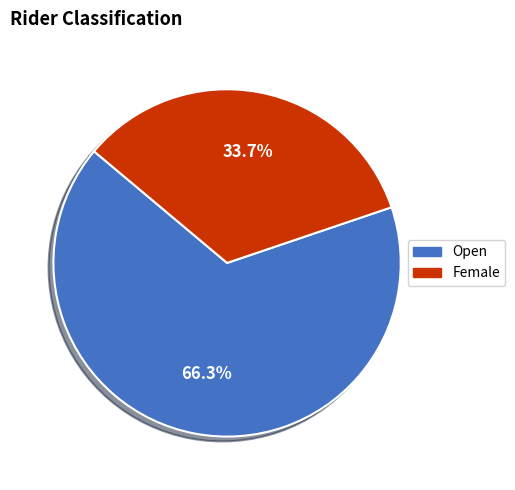

Between Open and Female, which is larger?

Open